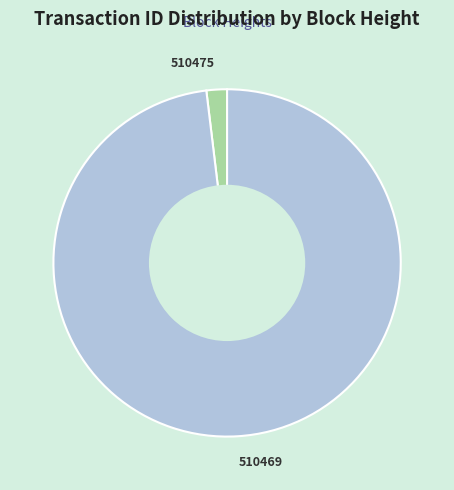

Combined, do 510469 and 510475 account for over 50%?

Yes